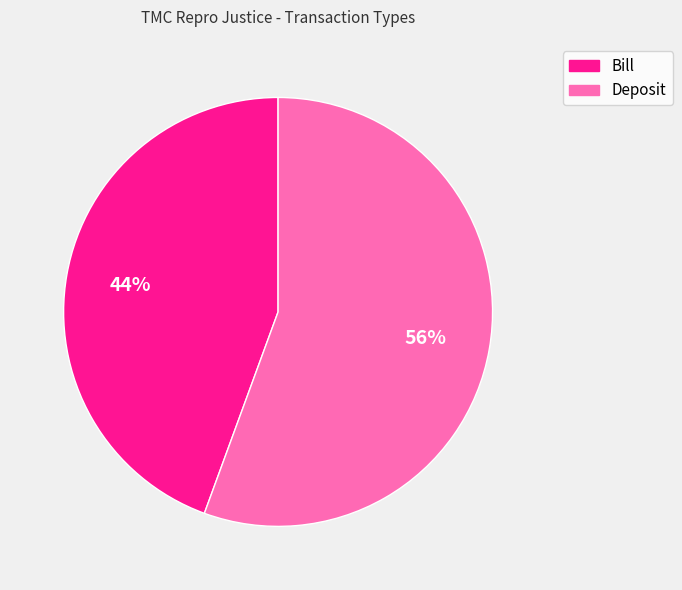

Which has a higher value, Deposit or Bill?

Deposit